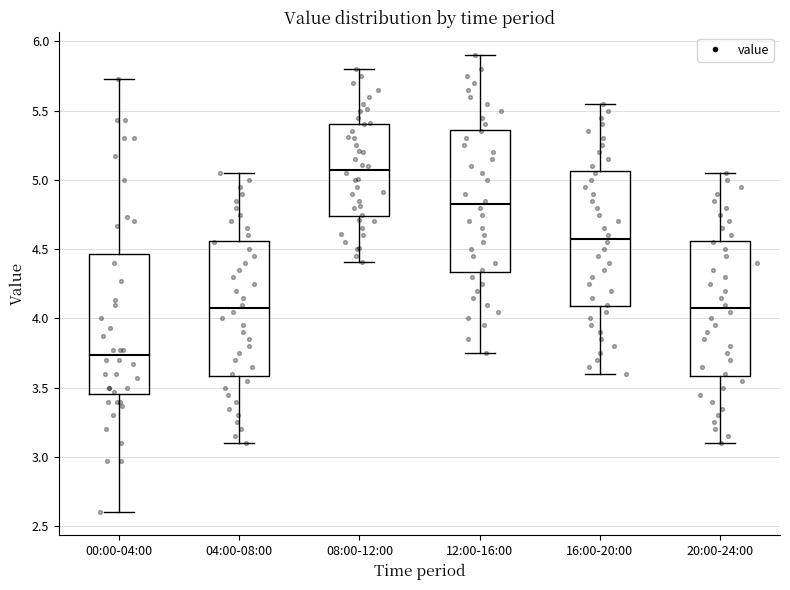

Which box's median line is the highest?

08:00-12:00